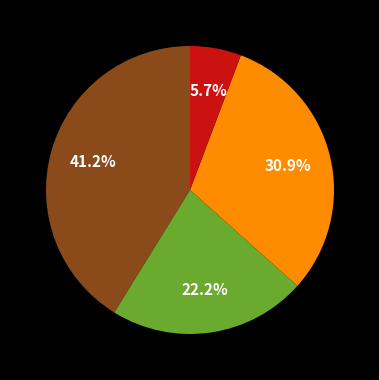

Does any single category account for the majority?

No